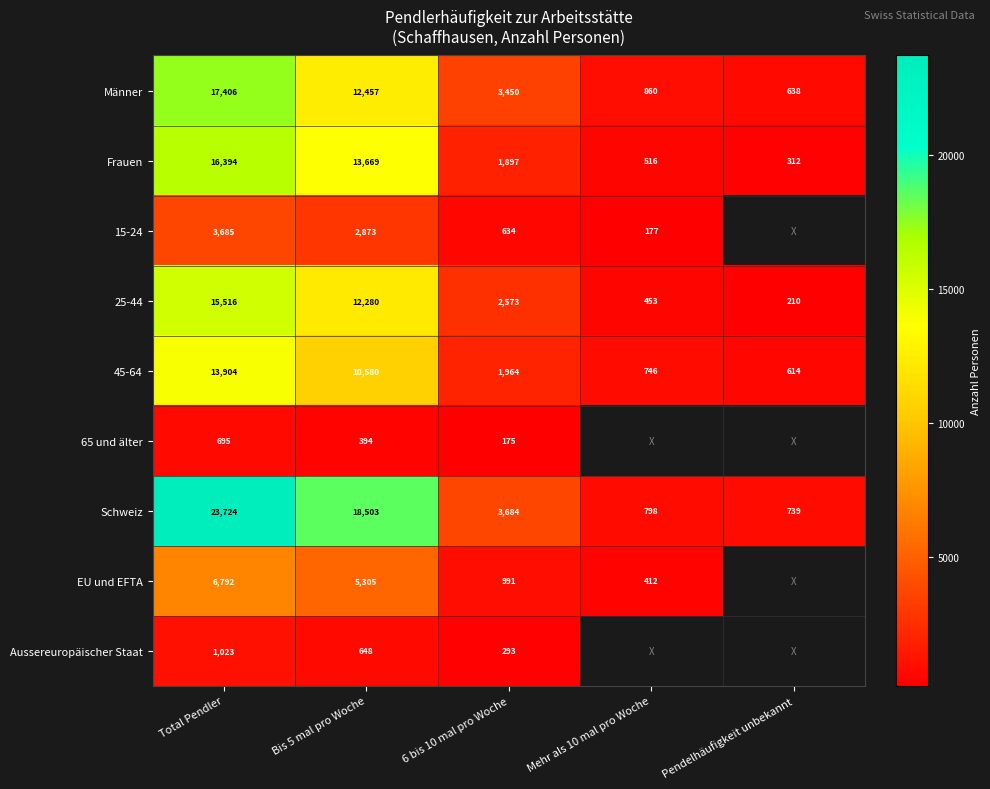

What is the difference between the highest and lowest values at Bis 5 mal pro Woche?

18109